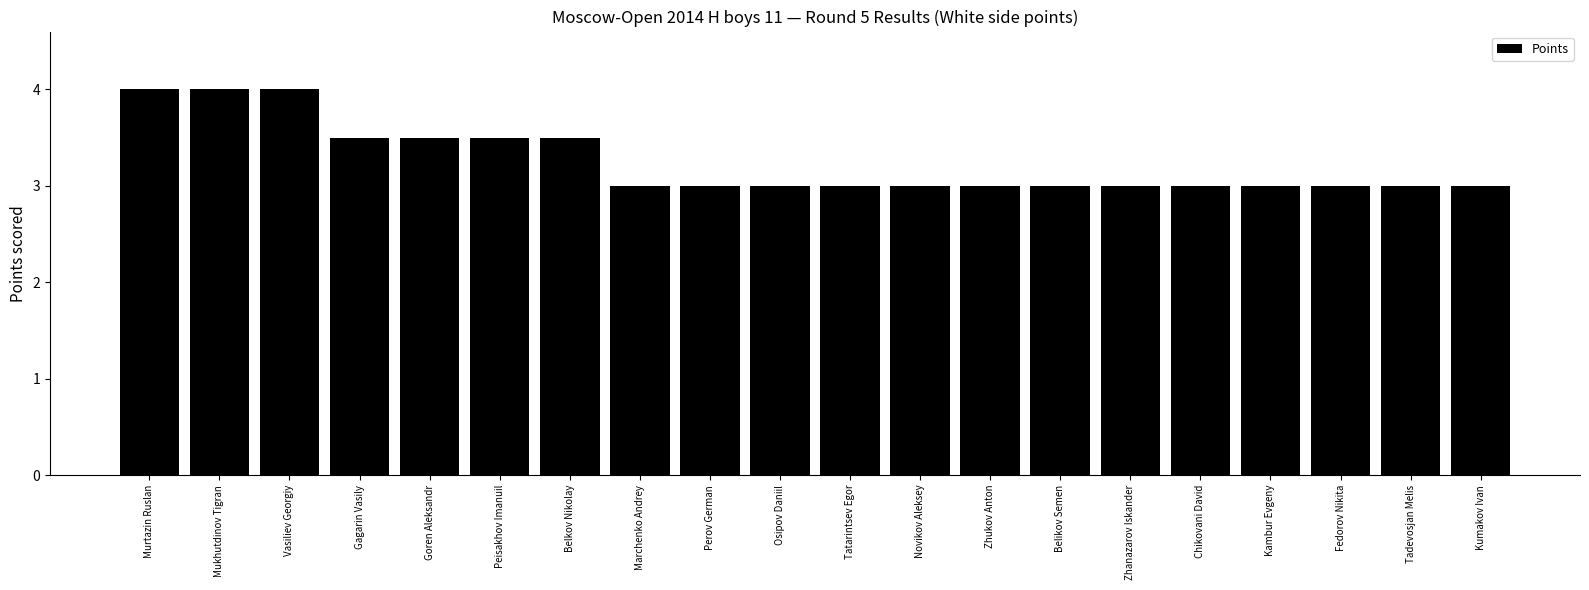

What is the label of the 20th bar from the left?

Kumakov Ivan